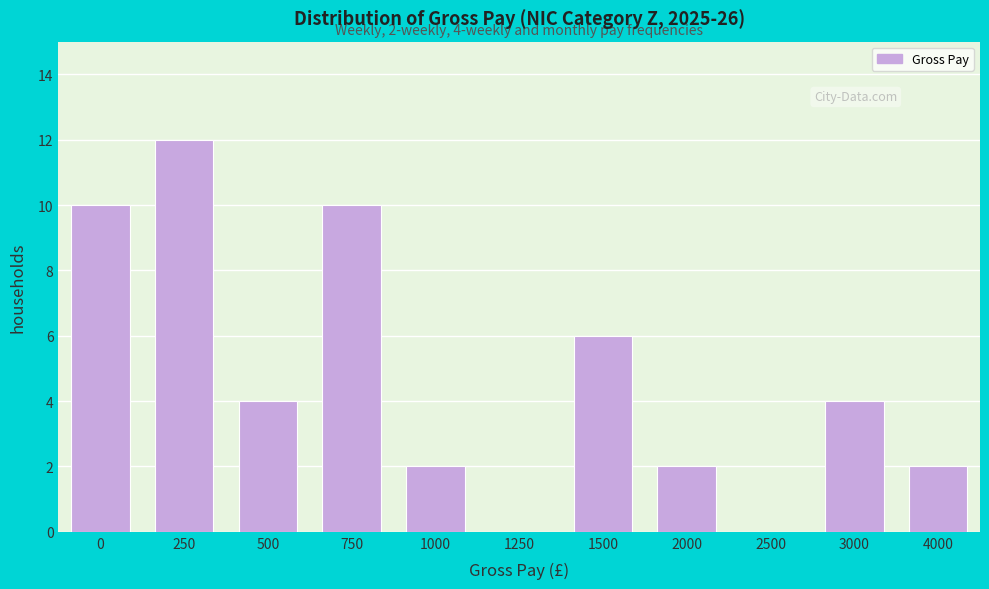

Reading right to left, what are all the values shown in this chart?

4000=2	3000=4	2500=0	2000=2	1500=6	1250=0	1000=2	750=10	500=4	250=12	0=10